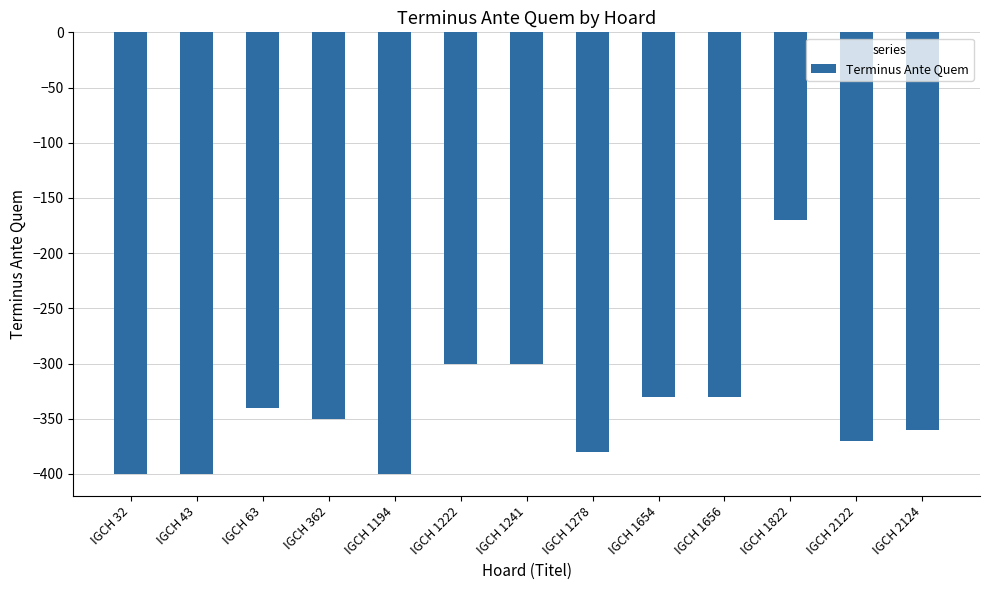

Which category has the highest value across all series?

IGCH 1822